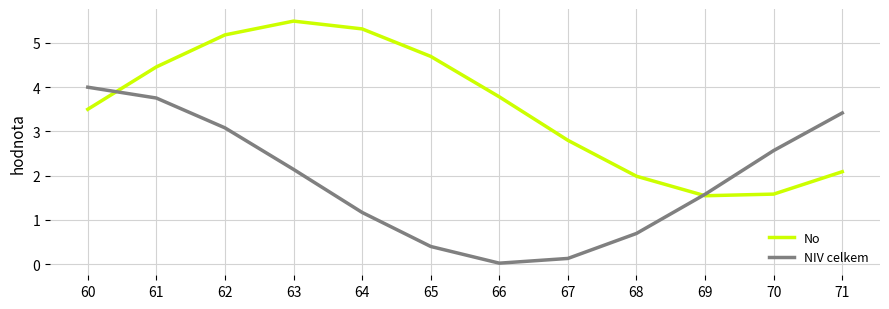

At which category does the chart reach its peak across all series?

63